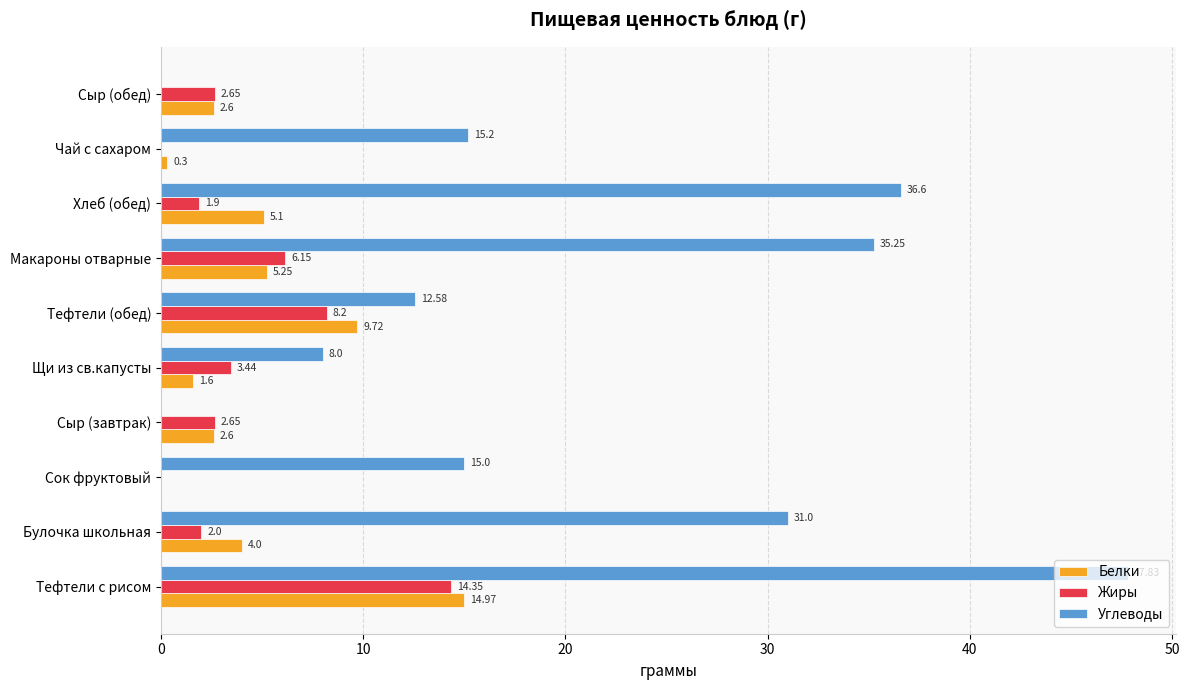

Between Сок фруктовый and Щи из св.капусты, which series saw the biggest shift?

Углеводы